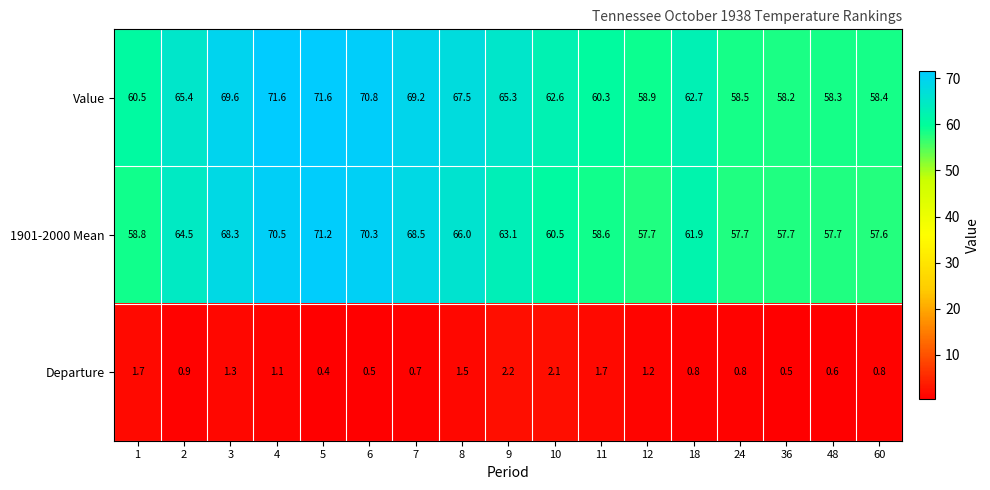

What is the difference between the maximum and minimum values in the 1901-2000 Mean series?

13.6